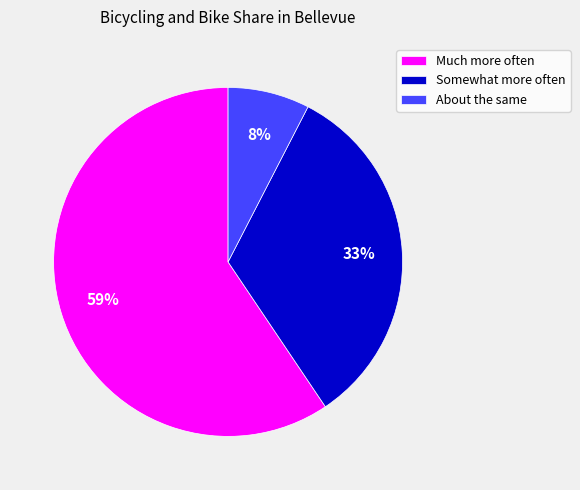

Combined, do About the same and Somewhat more often account for over 50%?

No